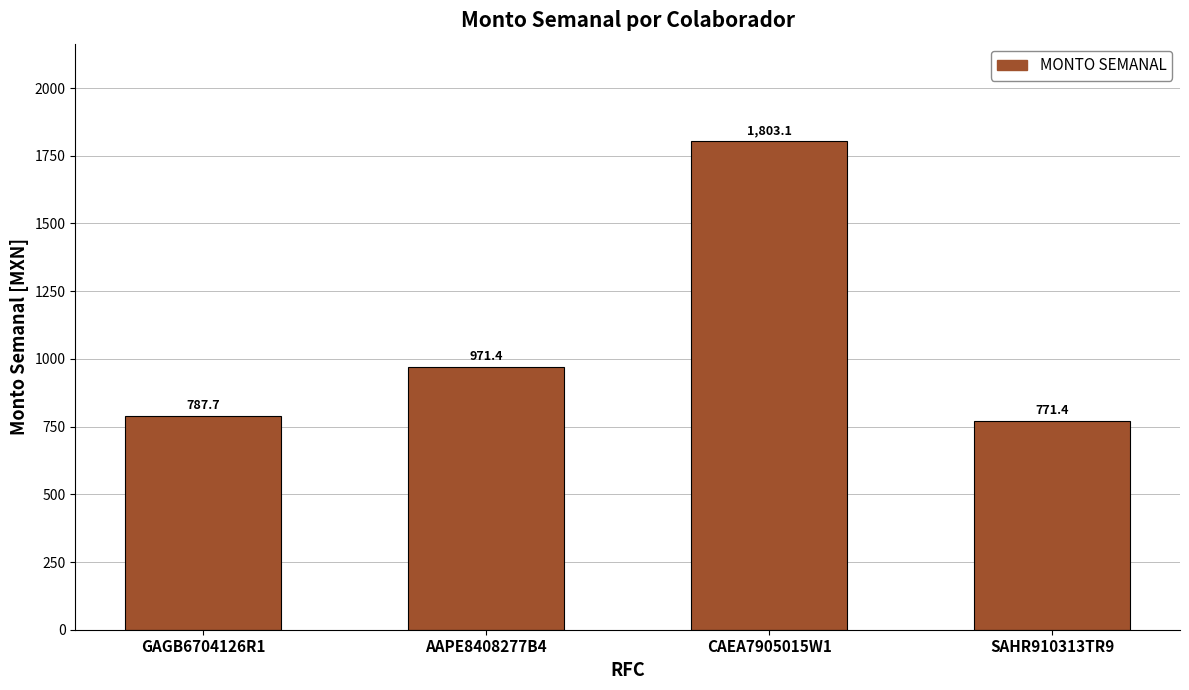

What is the average value?

1083.4